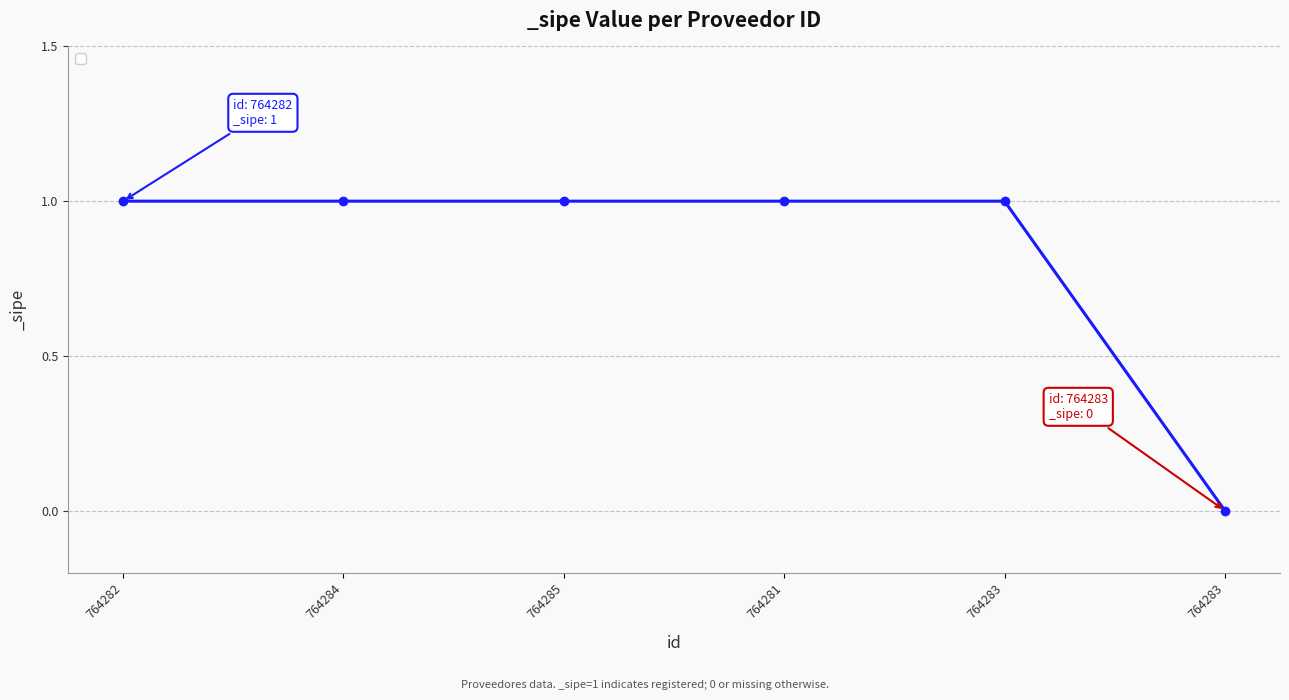

How many lines are shown in the chart?

1